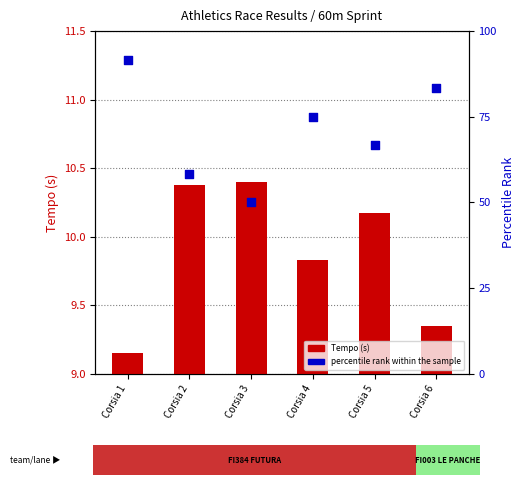

What are all the series names shown in the legend?

Tempo (s), percentile rank within the sample